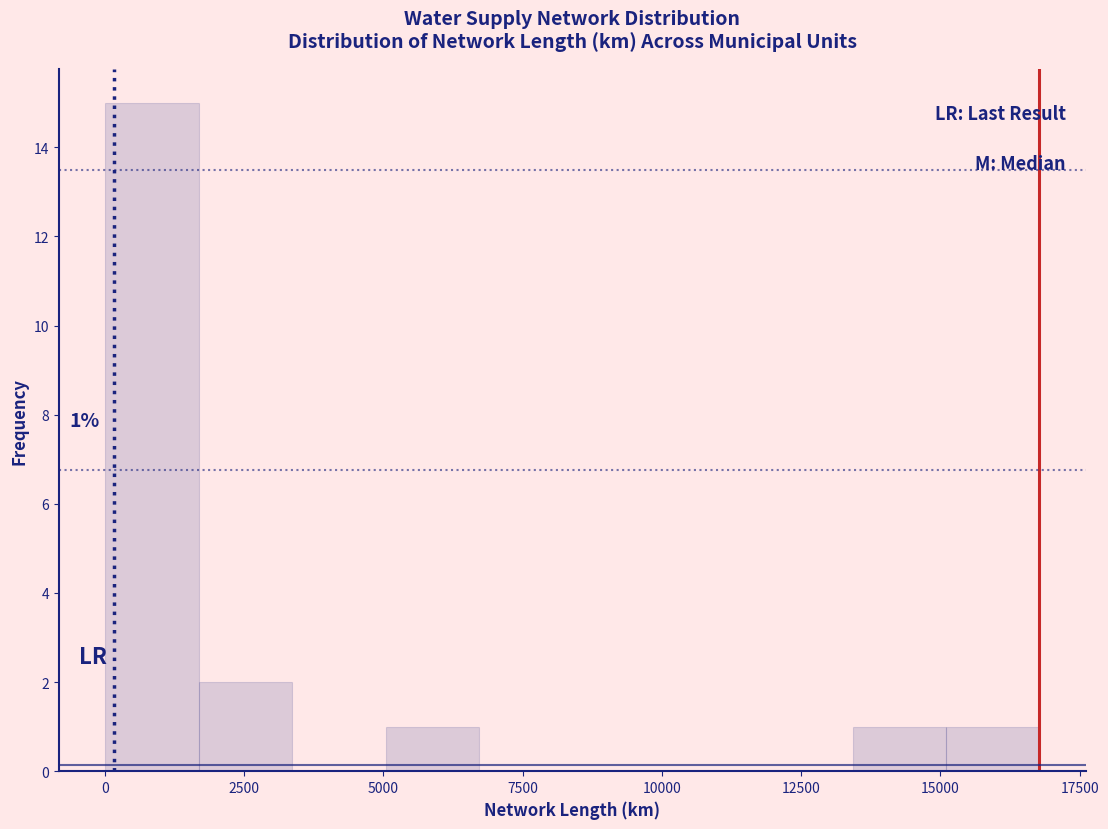

Read against the x-axis, roughly where is the centre of the tallest bar?

1000